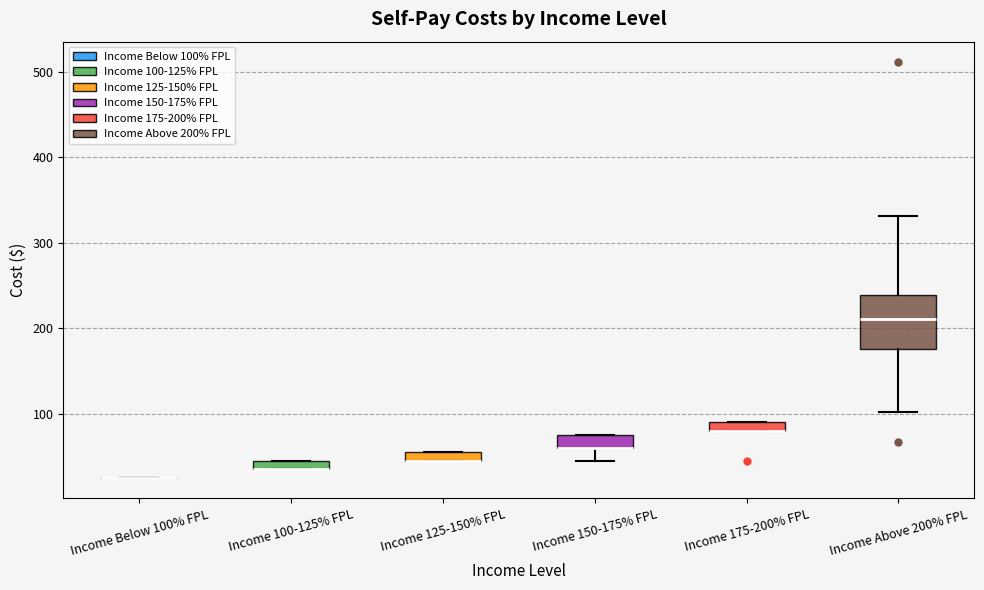

Which box is the tallest, from its lower edge to its upper edge?

Income Above 200% FPL